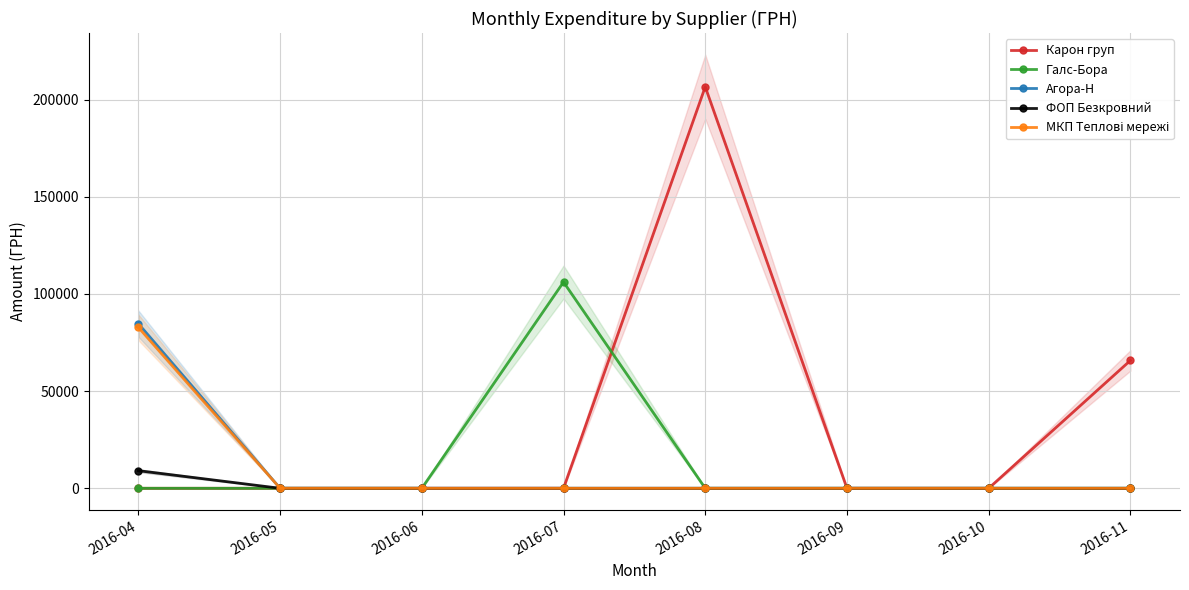

Does the chart have visible grid lines?

Yes